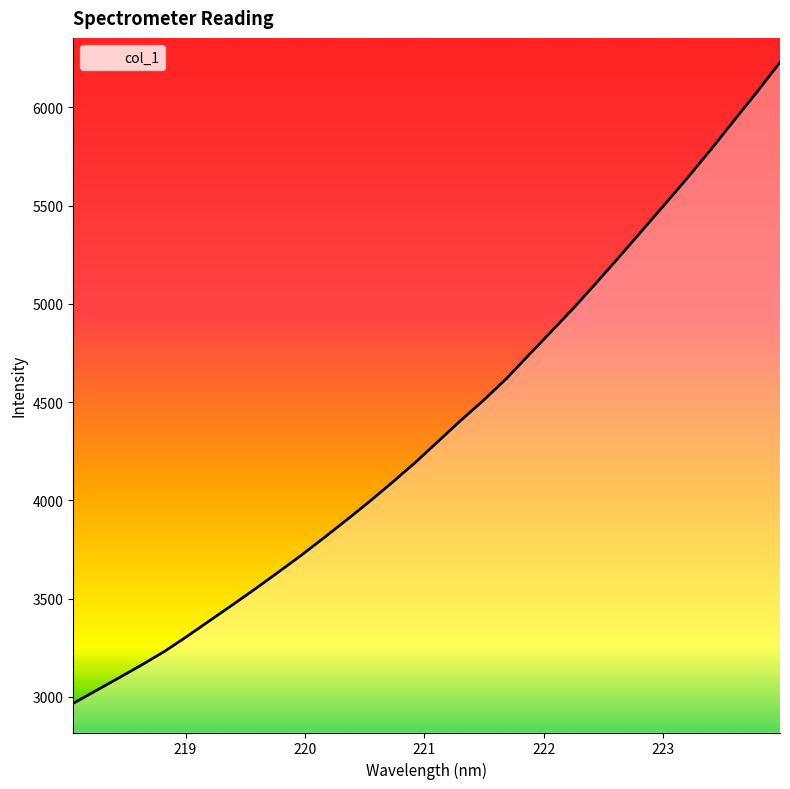

What is the greatest value displayed?

6228.8